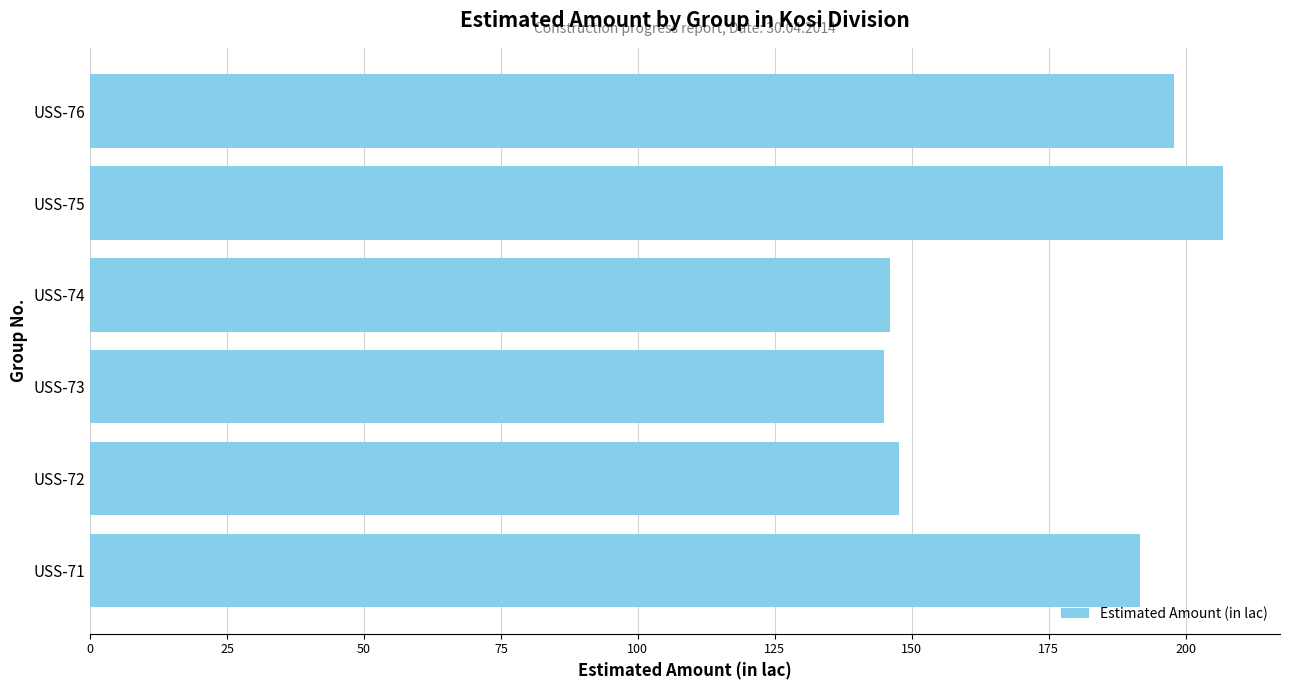

Where is the data nearest to the value 175?

USS-71